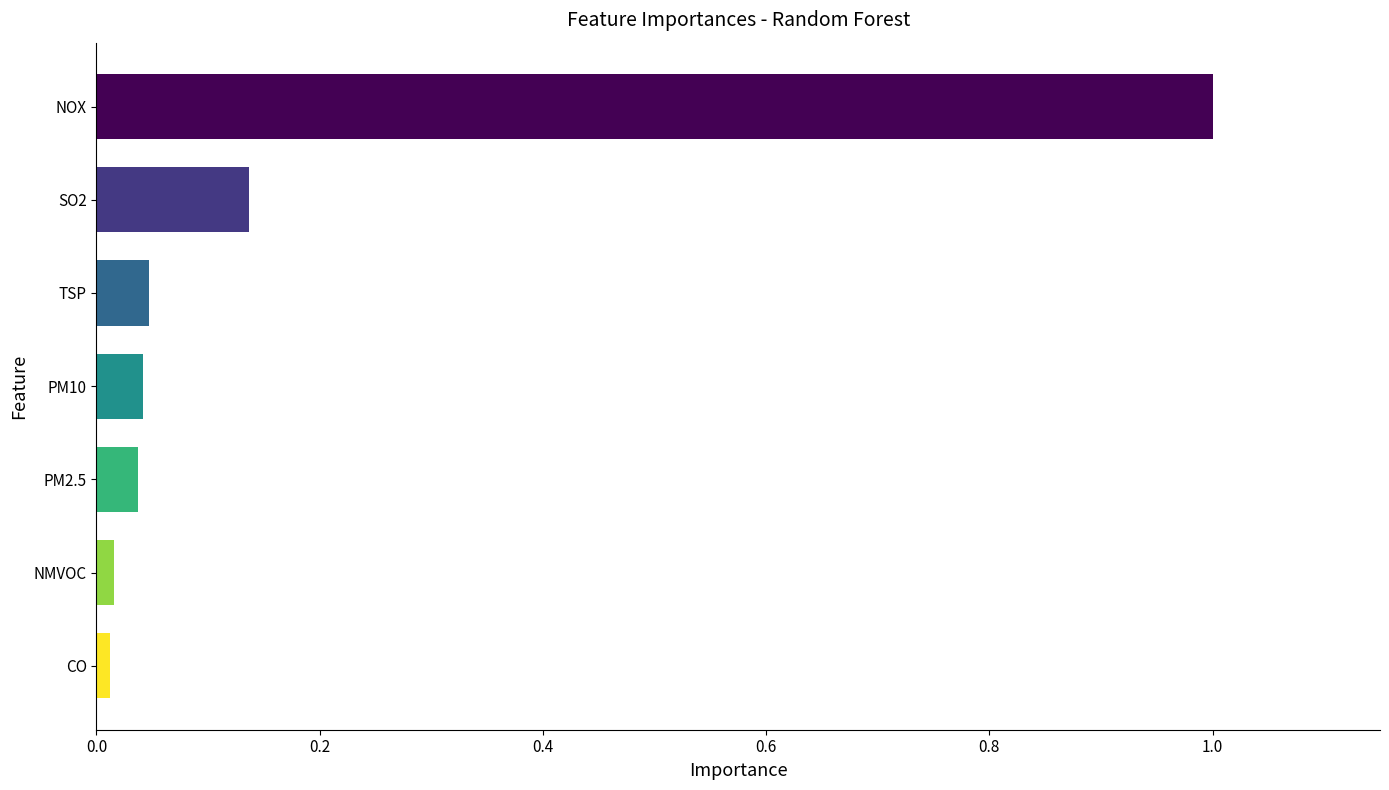

The value at SO2 is 0.0. True or false?

False